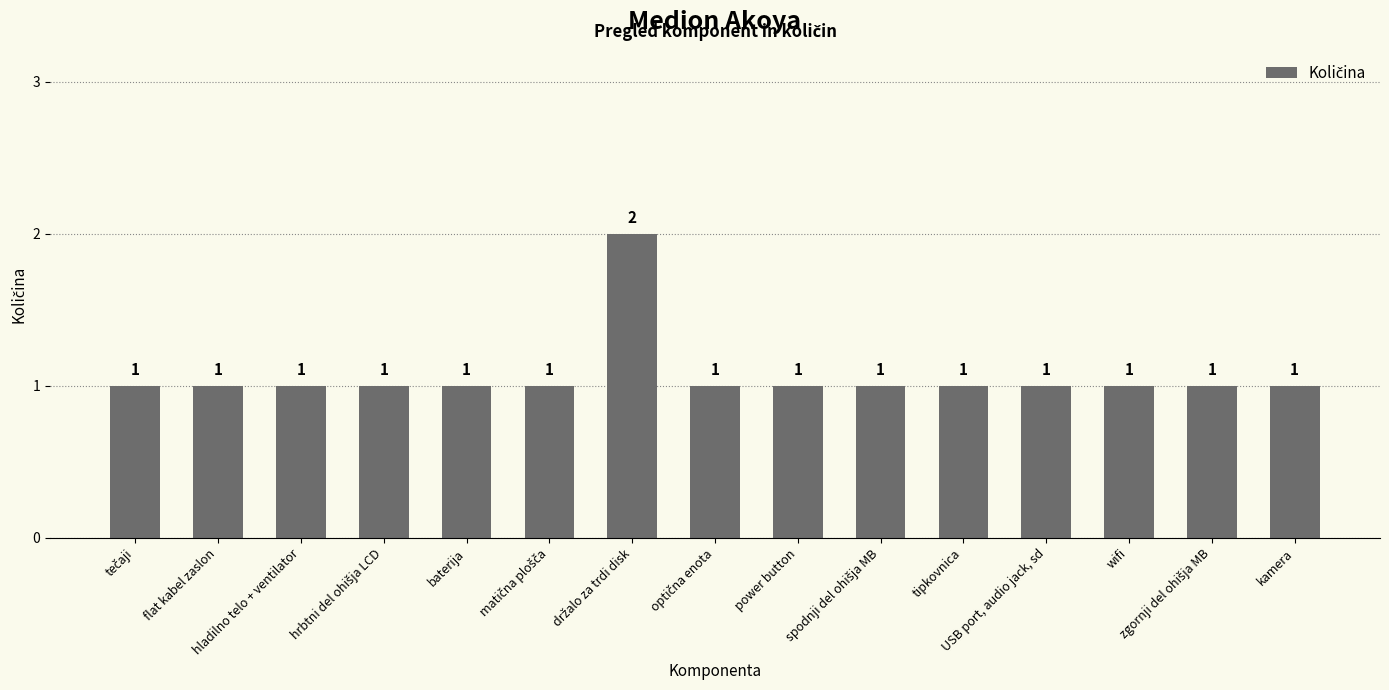

How many values are between 1 and 2?

15